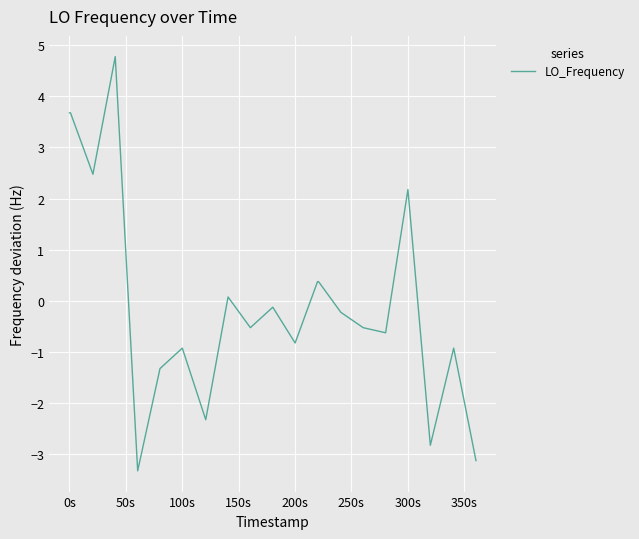

What is the difference between the maximum and minimum values?

8.1